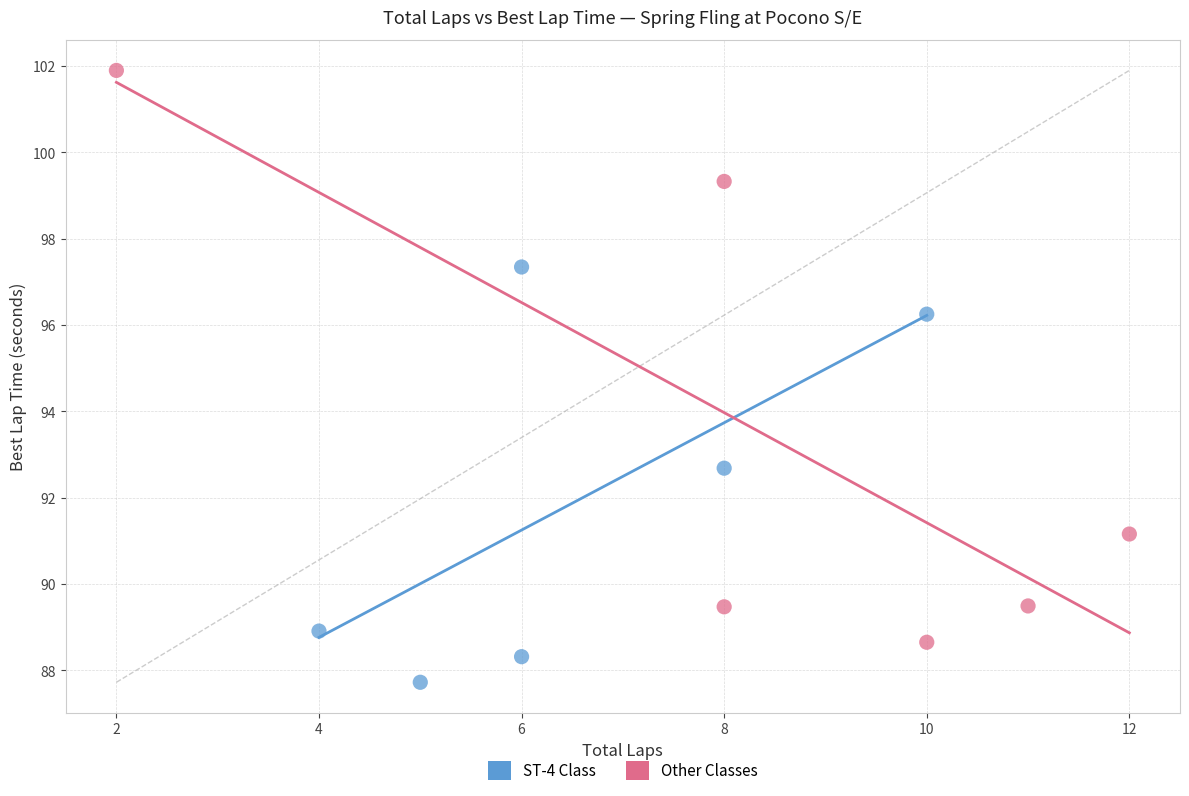

Which series contains the highest Y value?

Other Classes